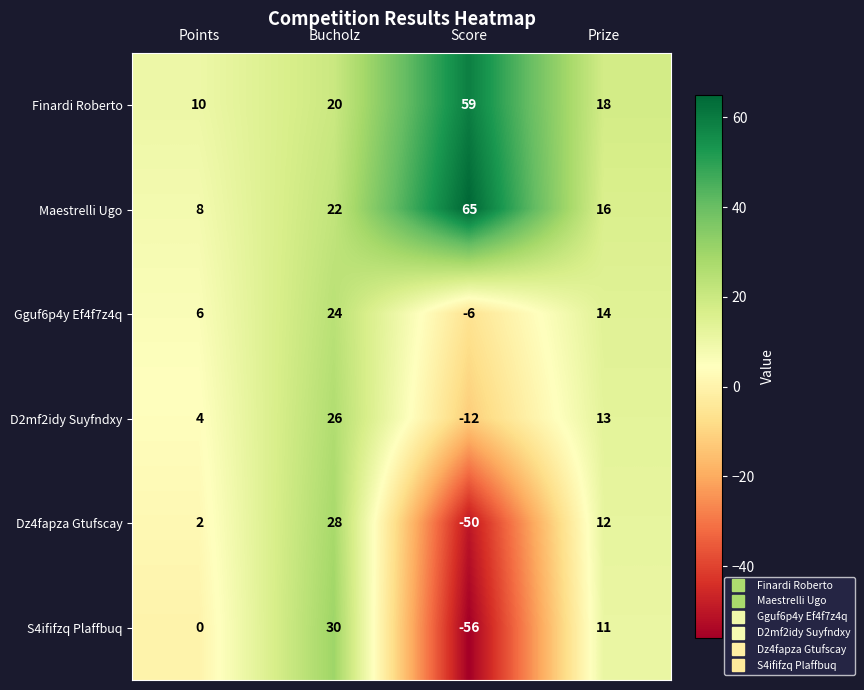

At how many categories does at least one series exceed 31?

1